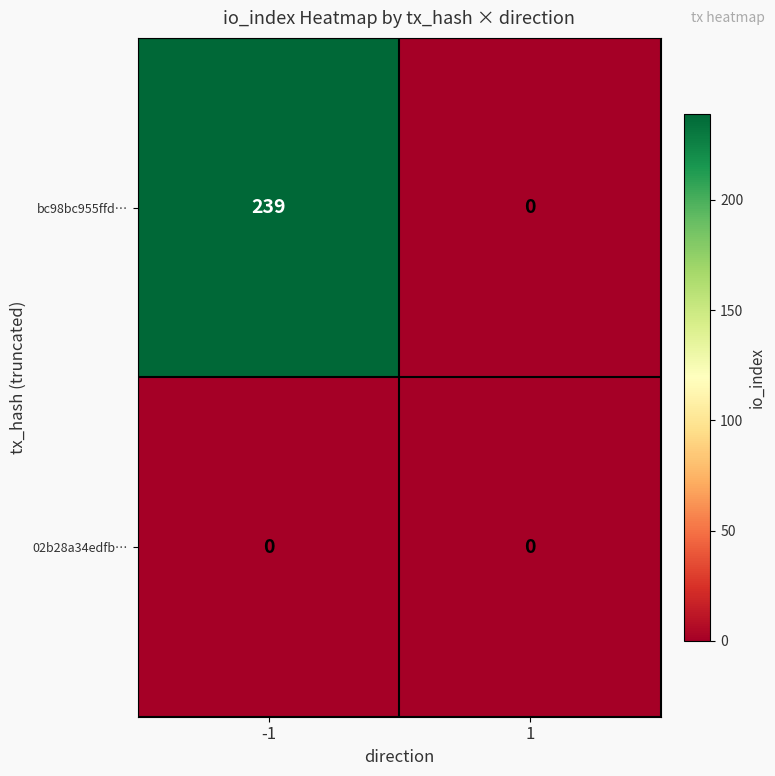

The value of bc98bc955ffd… at -1 is 239. True or false?

True